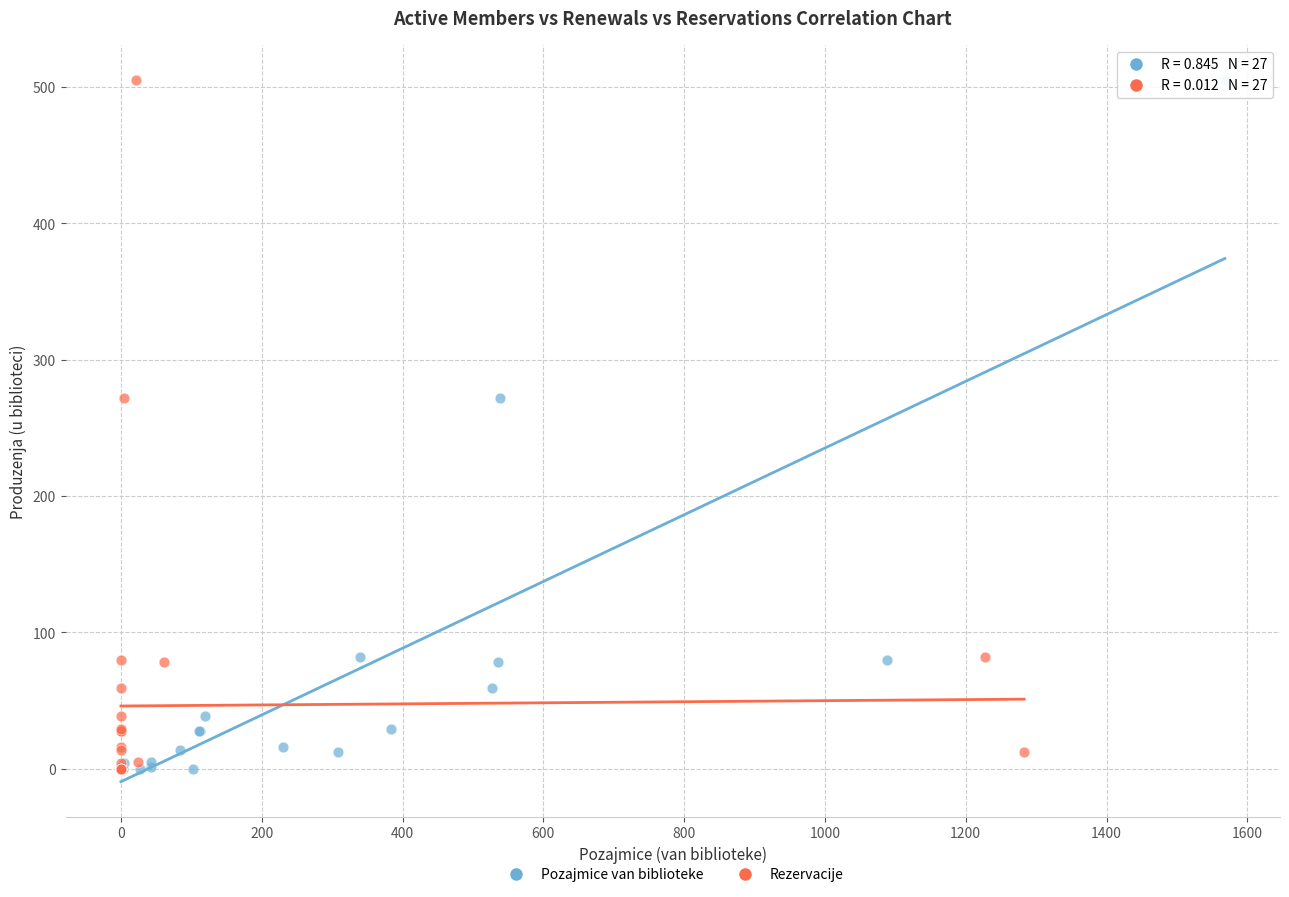

What are all the series names shown in the legend?

Pozajmice van biblioteke, Rezervacije